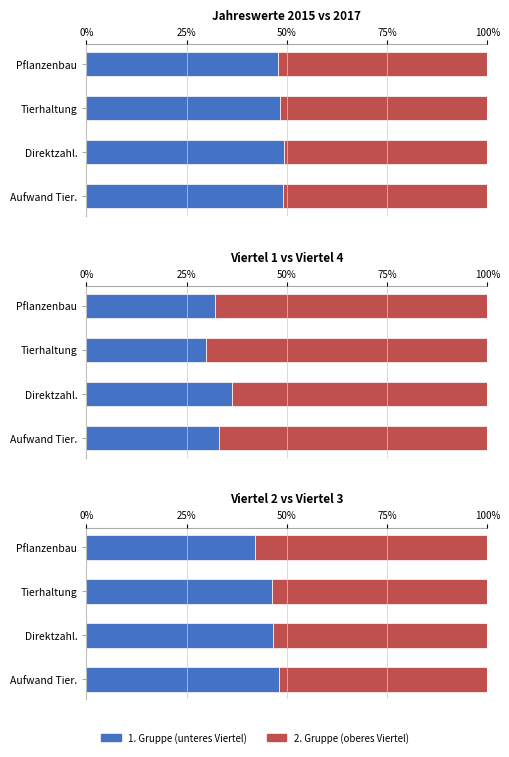

How many series are shown in this chart?

2